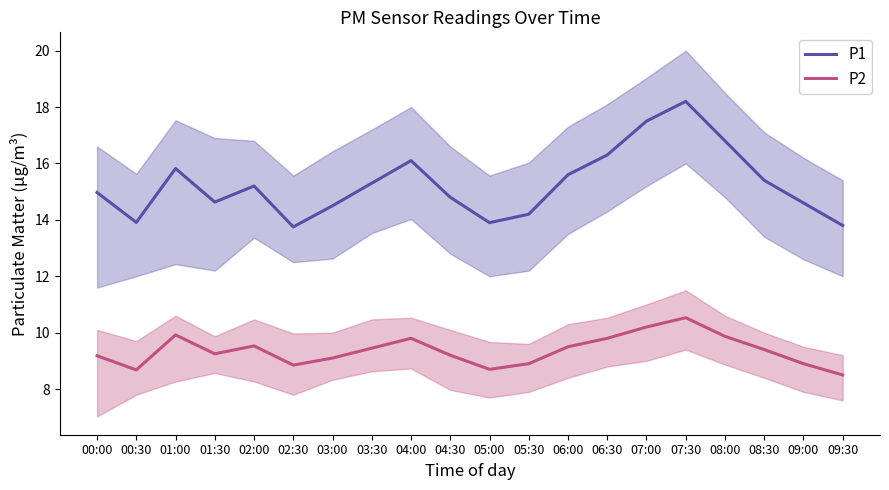

How many lines are shown in the chart?

2